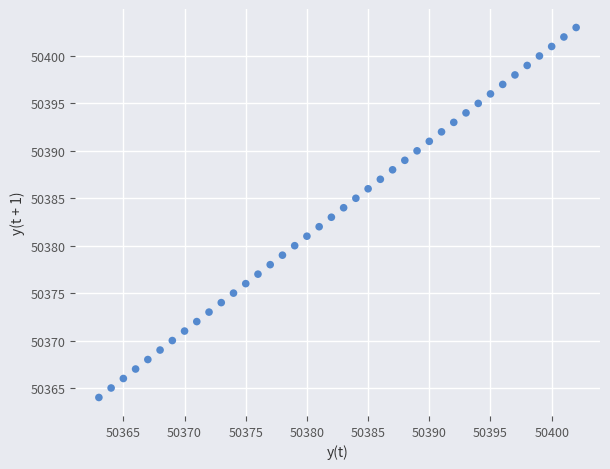

What is the range of X values (max minus min)?

39